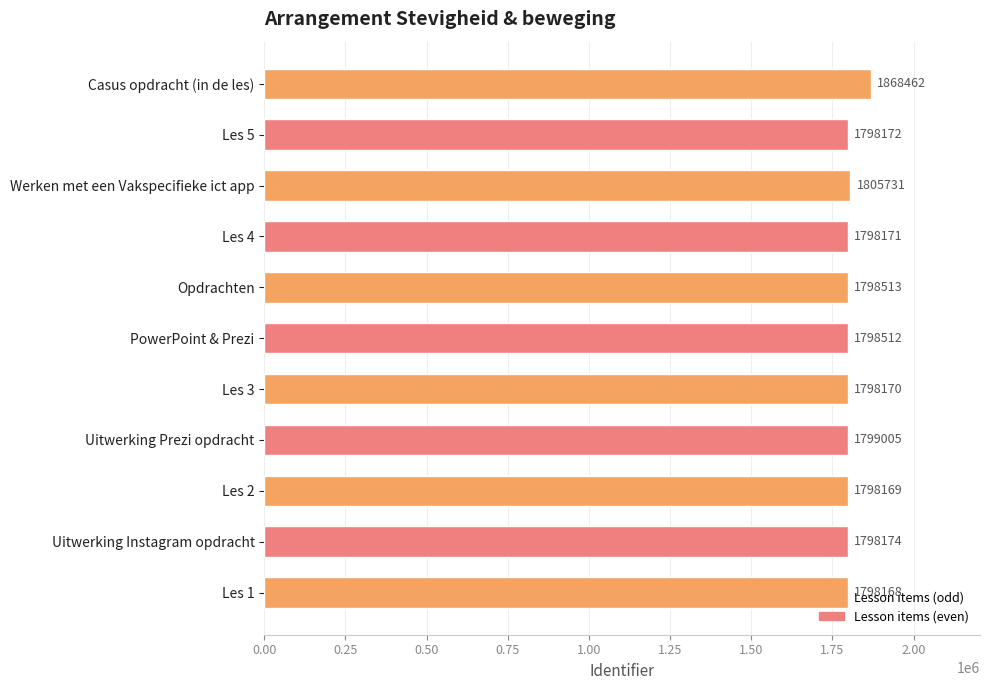

Which label corresponds to the largest value in the chart?

Casus opdracht (in de les)